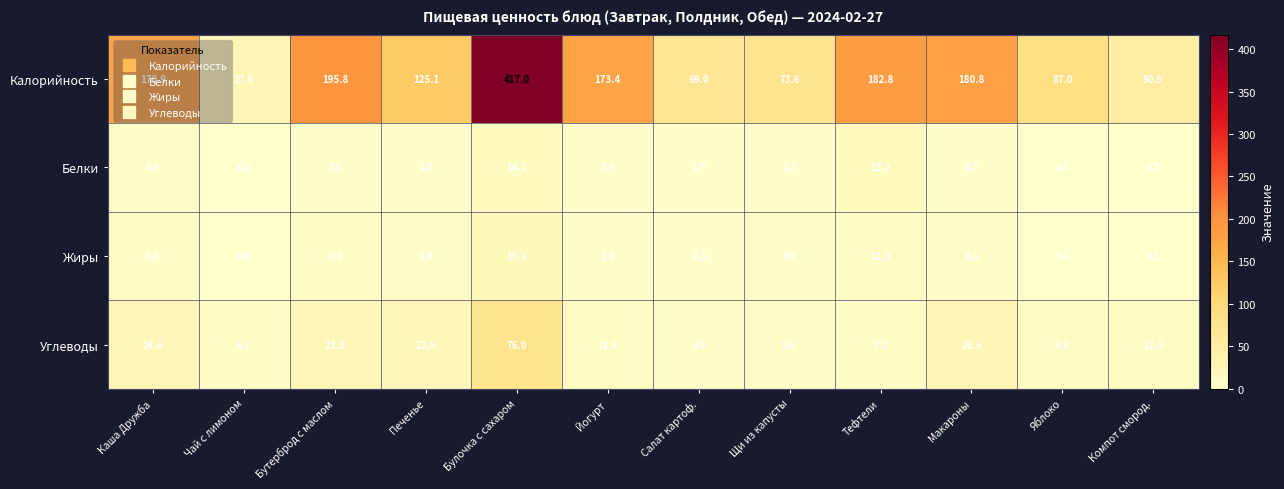

Count the number of categories in the chart.

12